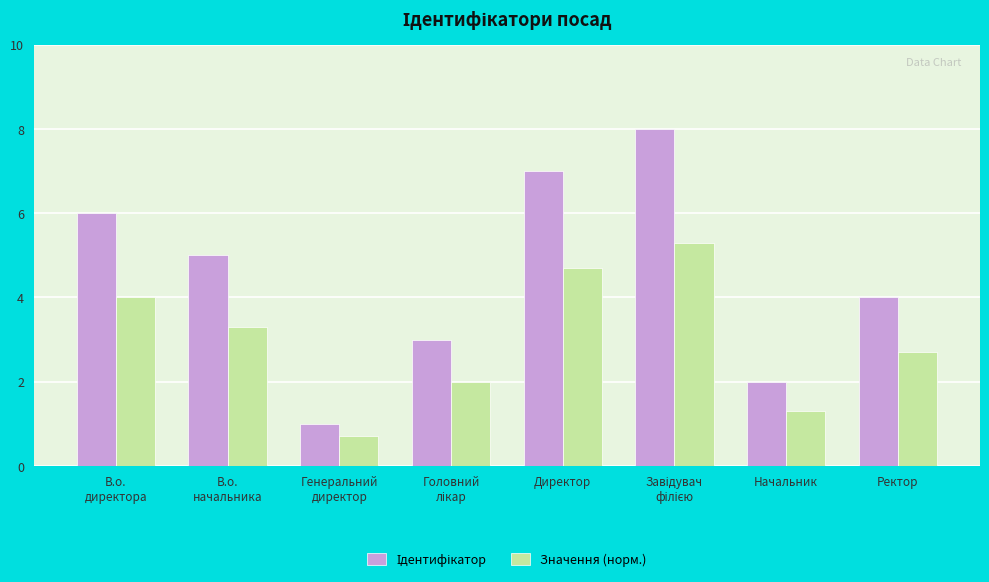

How many bars are there in each group?

2